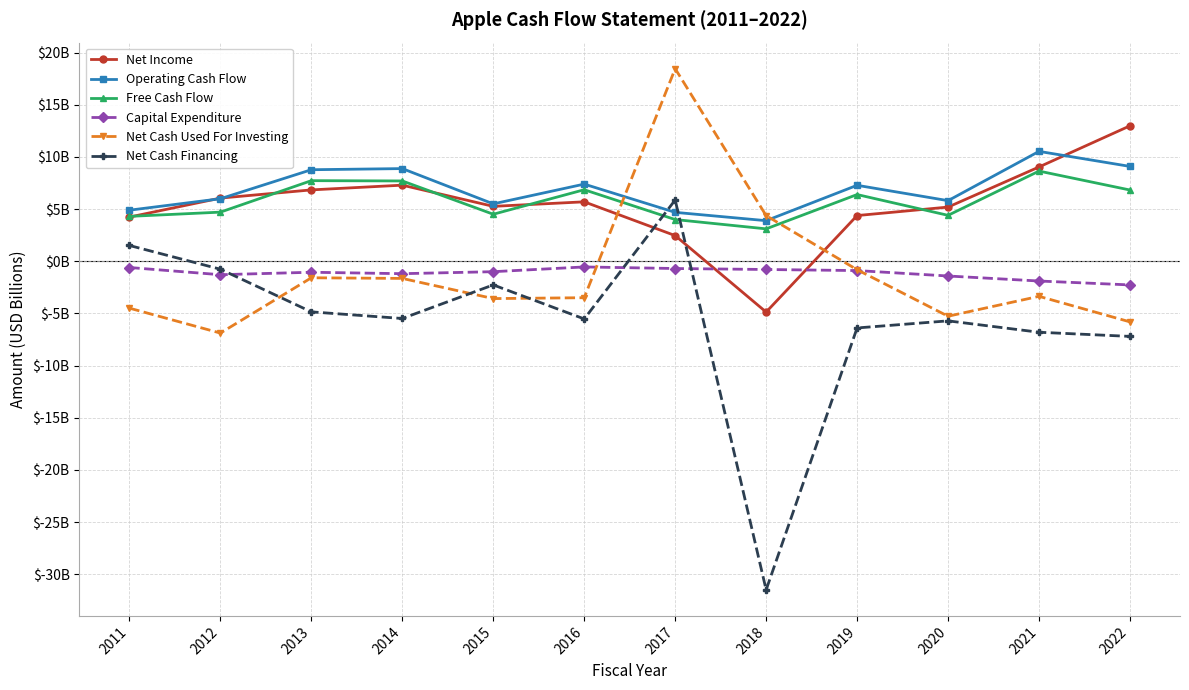

Does the chart have visible grid lines?

Yes